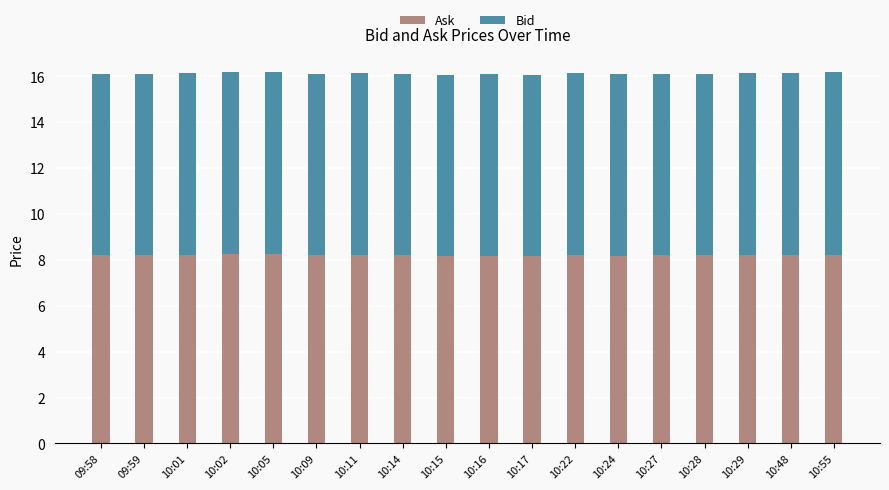

What is the total value across all series at 10:22?

16.1